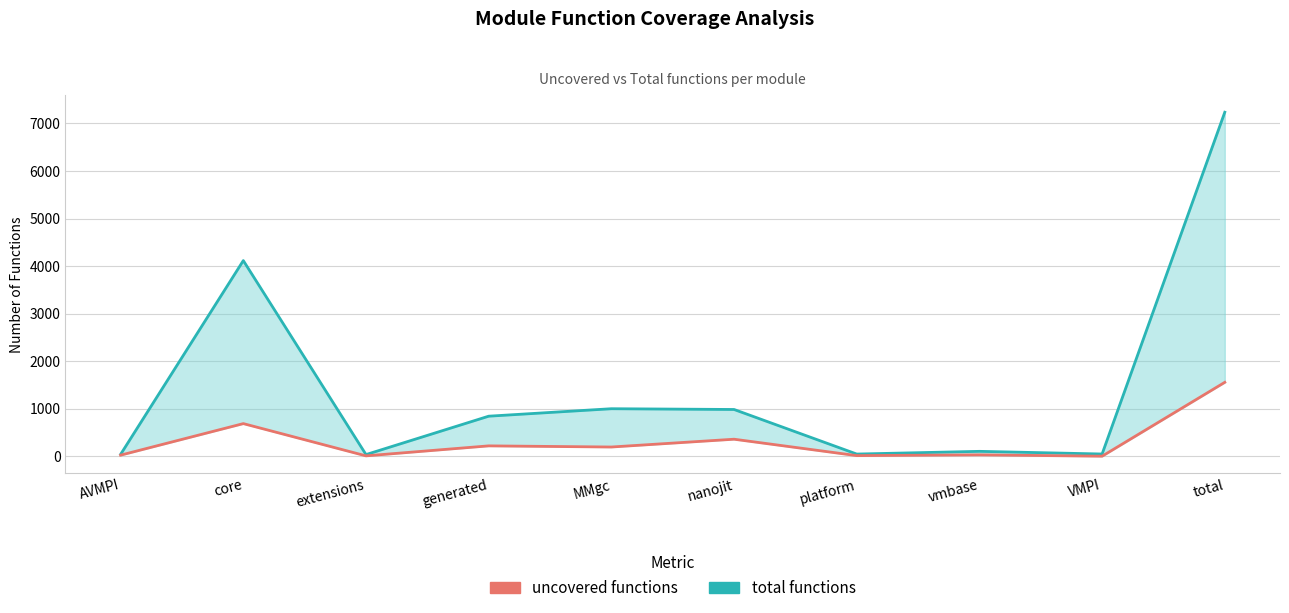

How many lines are shown in the chart?

2